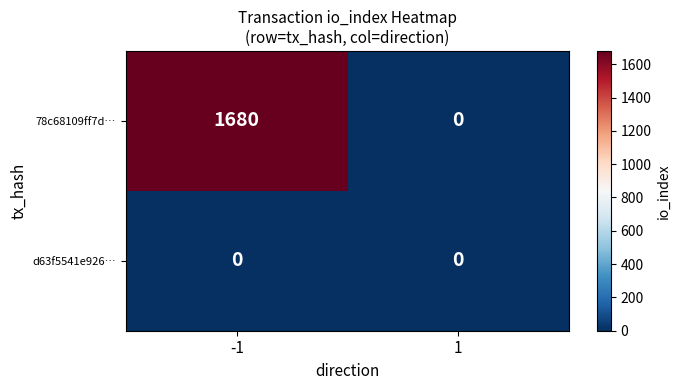

Reading left to right, what are all the values shown in this chart?

78c68109ff7d…: -1=1680	1=0
d63f5541e926…: -1=0	1=0